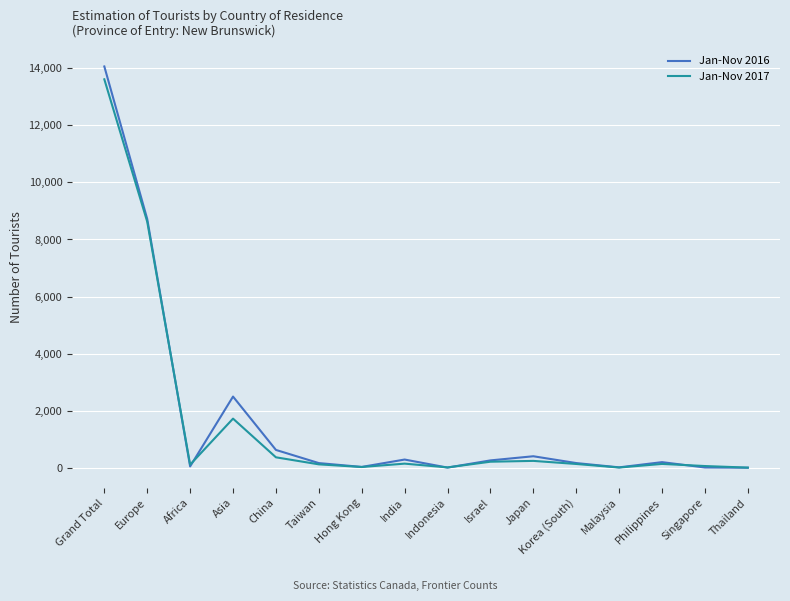

Which series has the widest spread of values?

Jan-Nov 2016